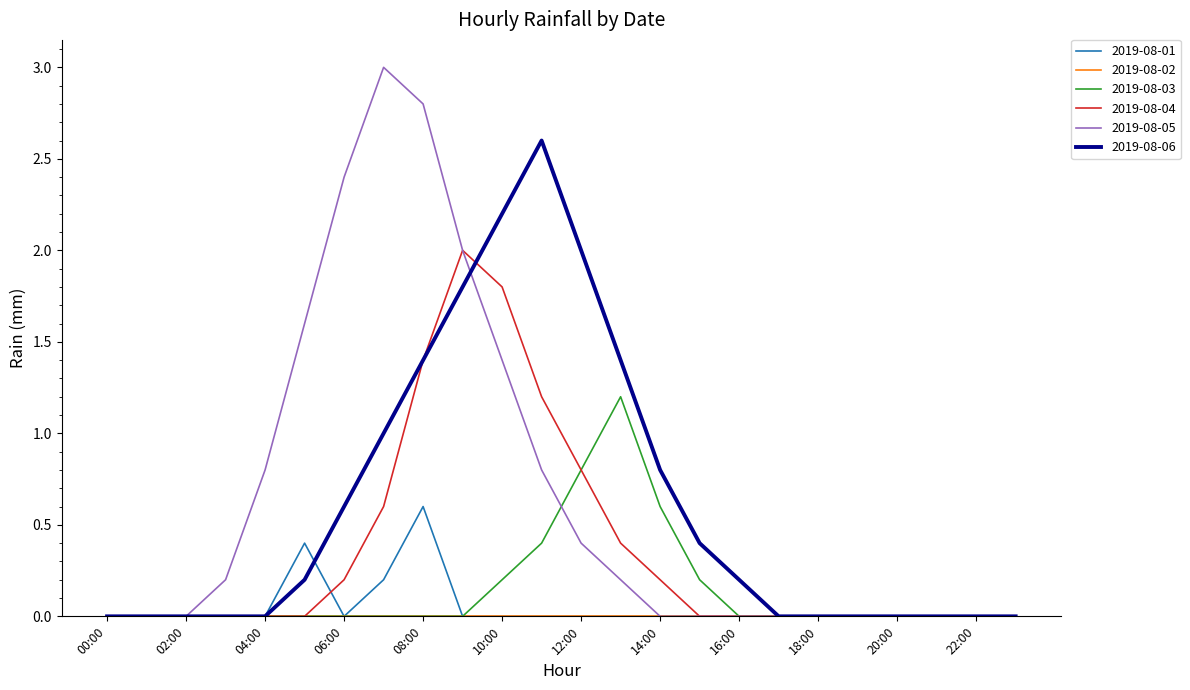

What is the maximum value shown in the chart?

3.0